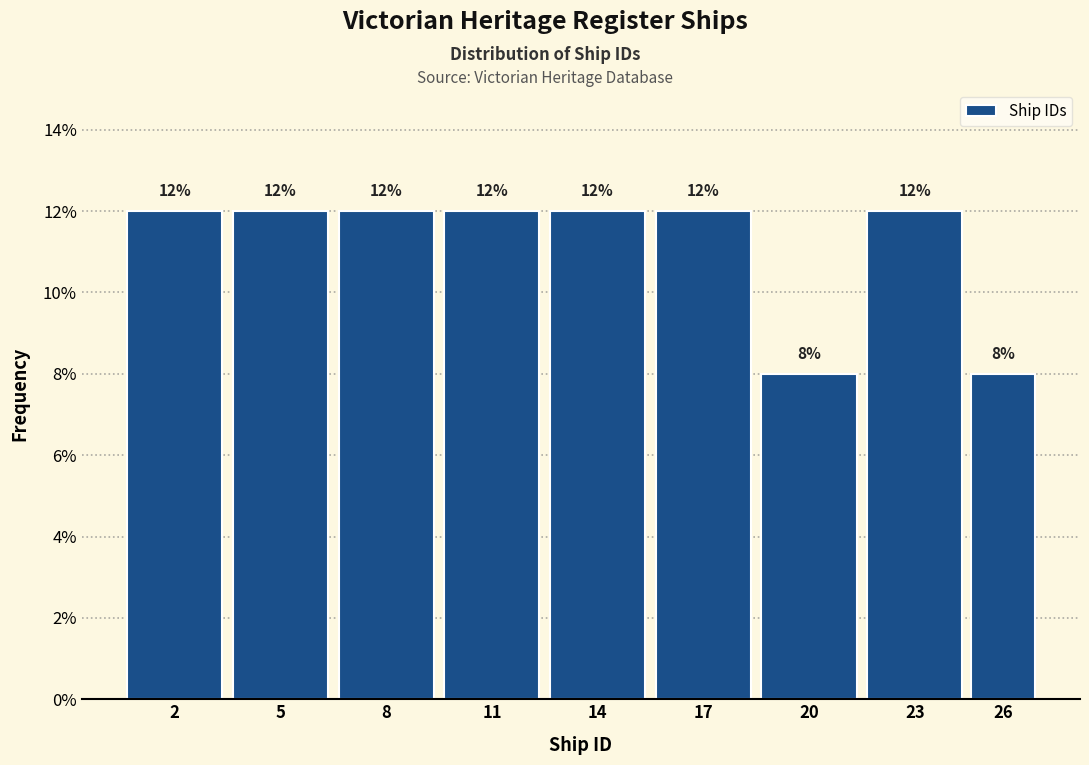

Reading left to right, transcribe all the data shown in this chart.

2=12	5=12	8=12	11=12	14=12	17=12	20=8	23=12	26=8